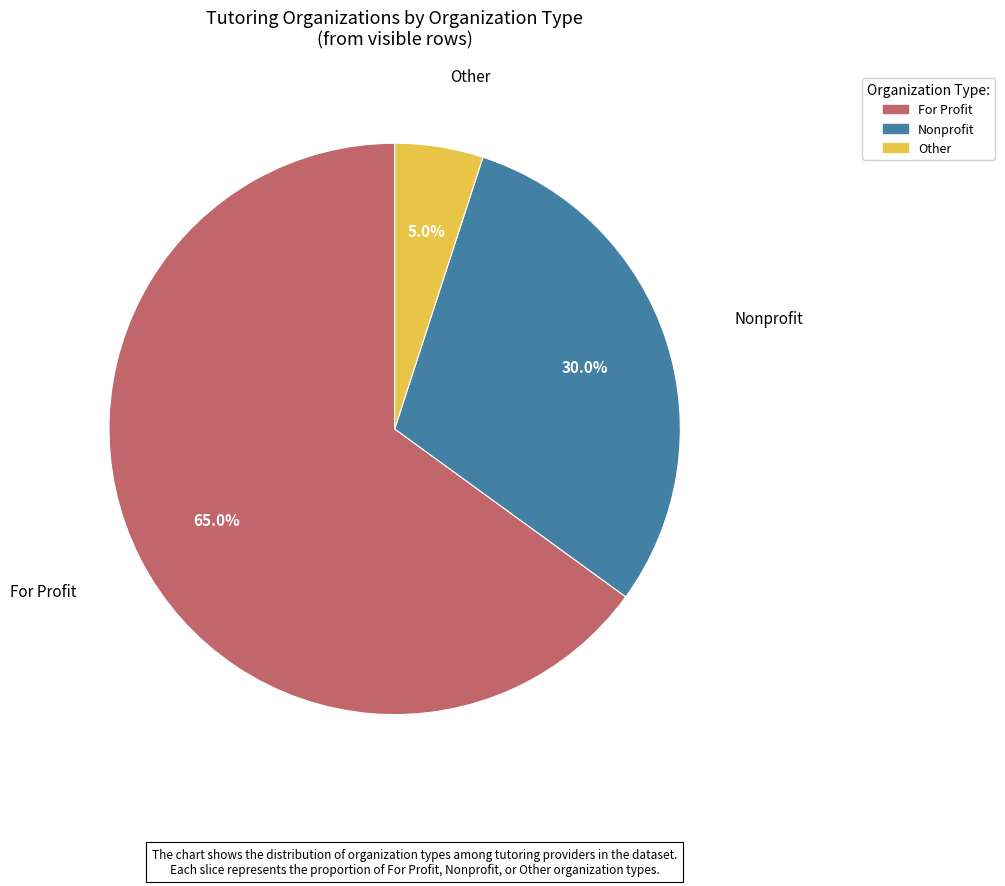

Which slice is the smallest?

Other